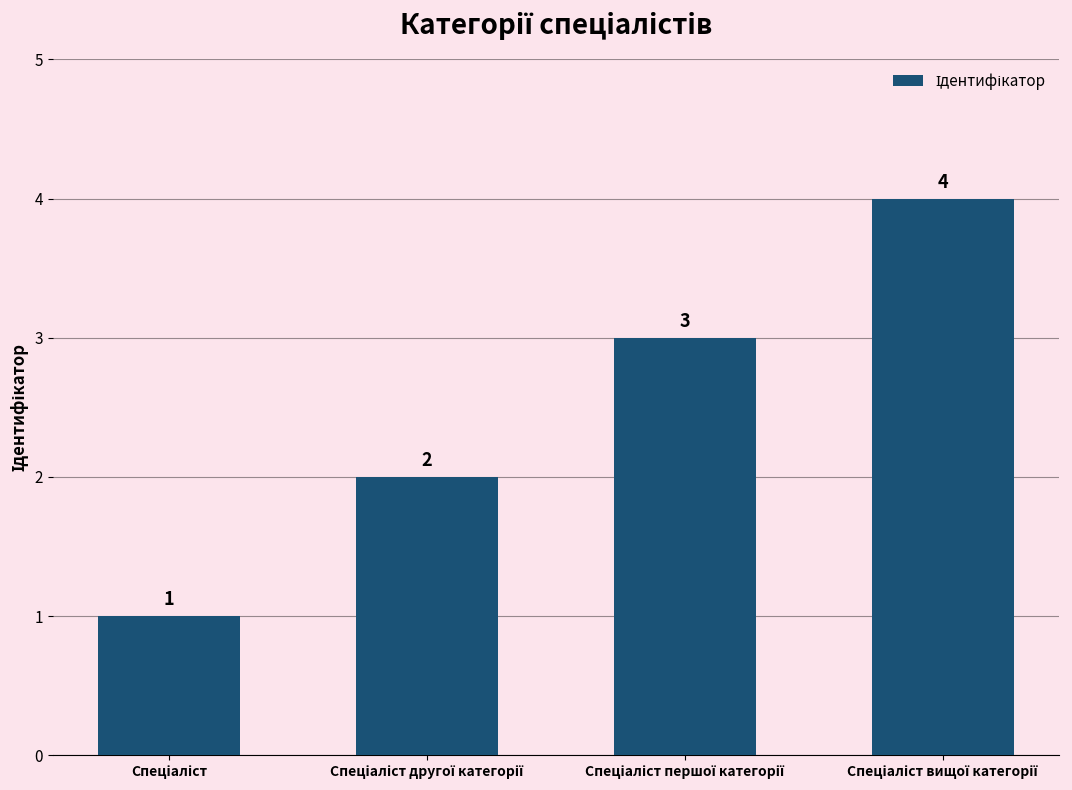

What is the smallest value displayed?

1